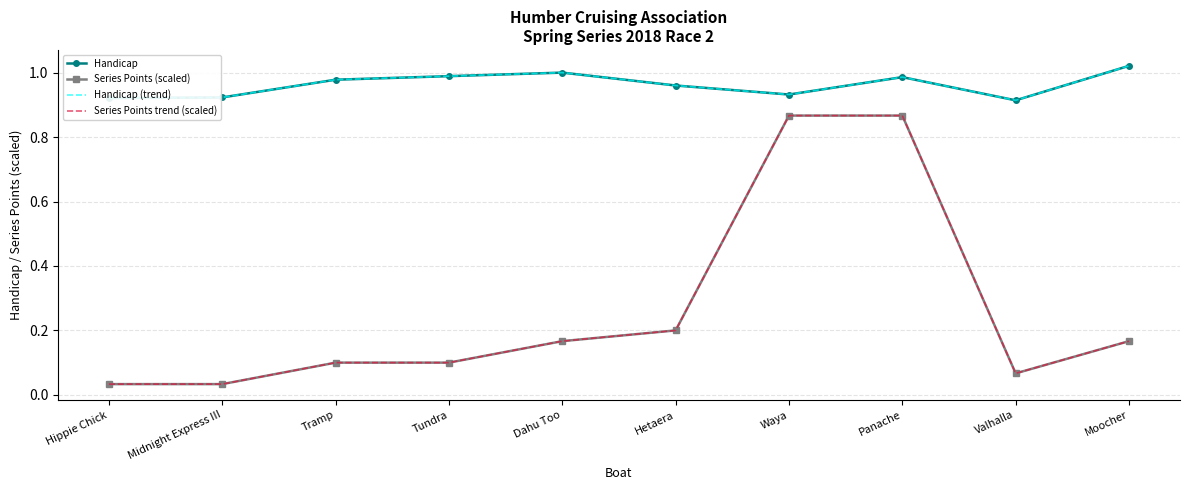

True or false: Series Points trend (scaled) and Handicap cross at least once.

False